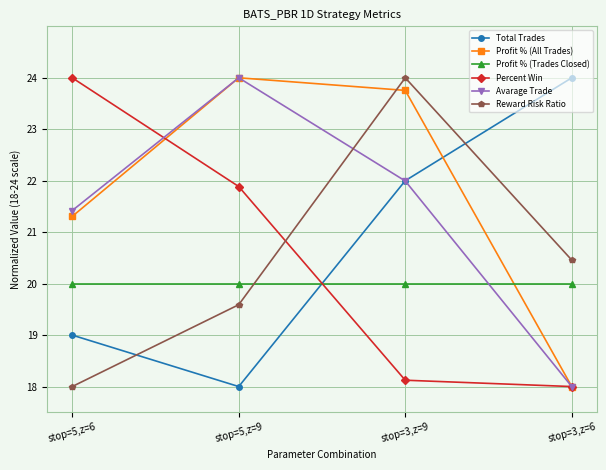

What is the label of the 2nd point from the left?

stop=5,z=9